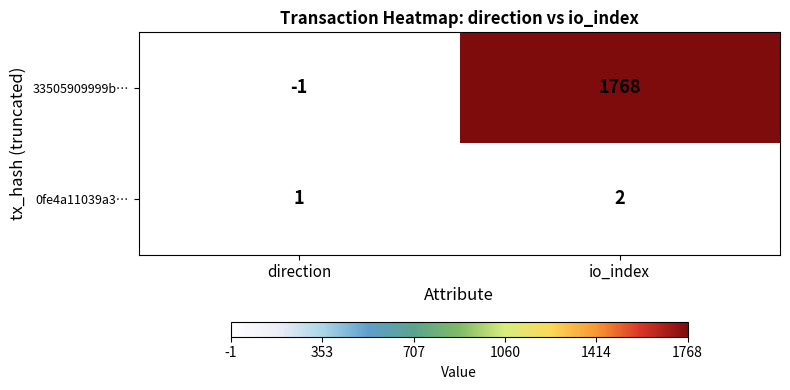

What is the greatest value displayed?

1768